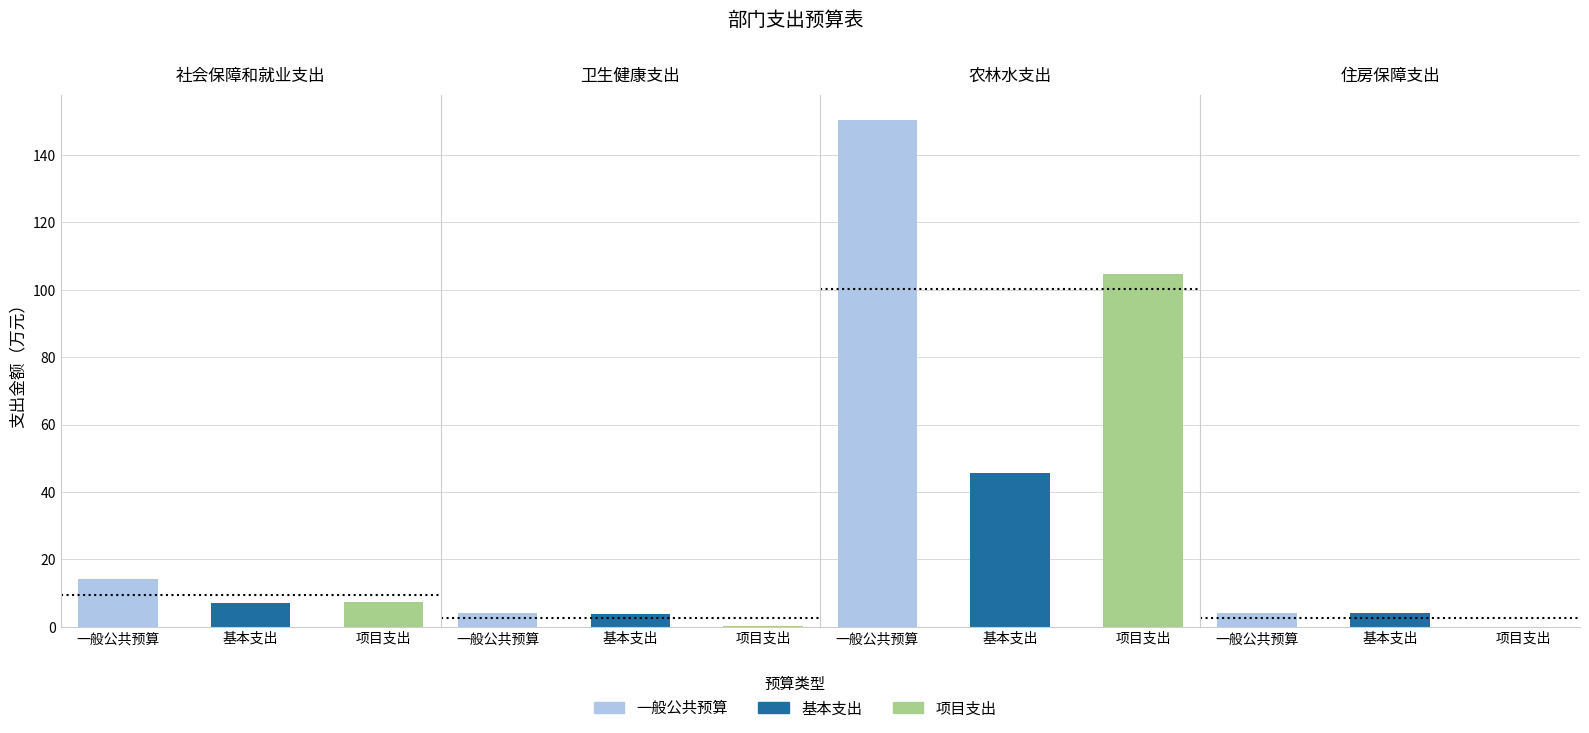

At how many categories does at least one series exceed 41?

1